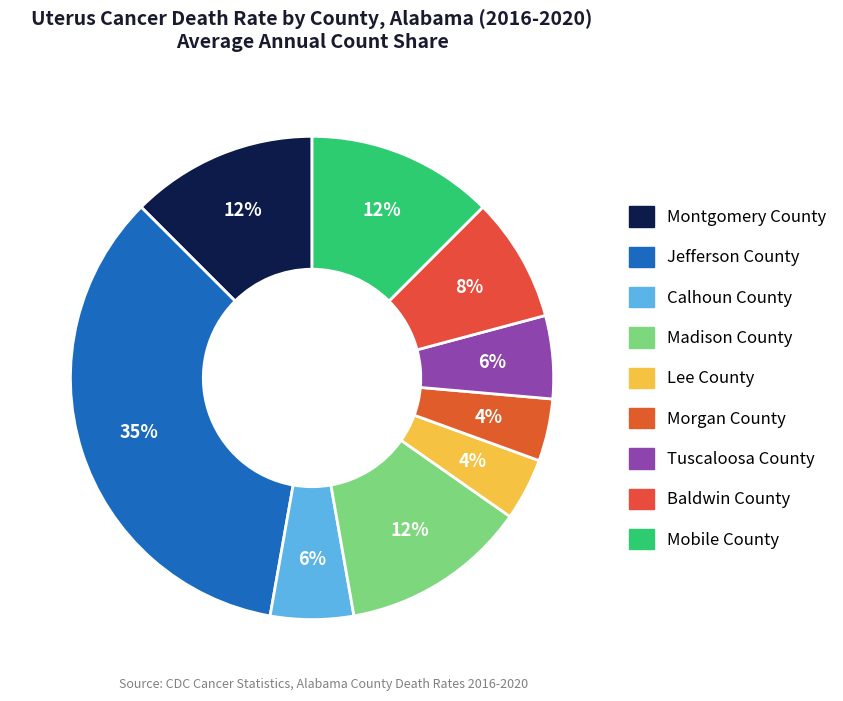

What percentage is NOT represented by Madison County?

87.5%